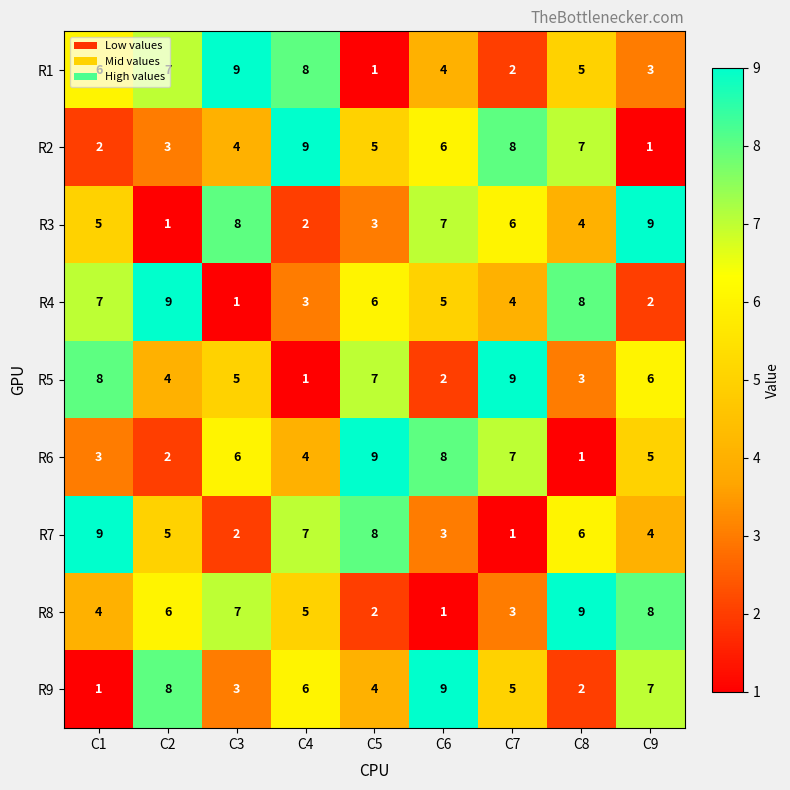

What is the spread (max minus min) of values at C6?

8